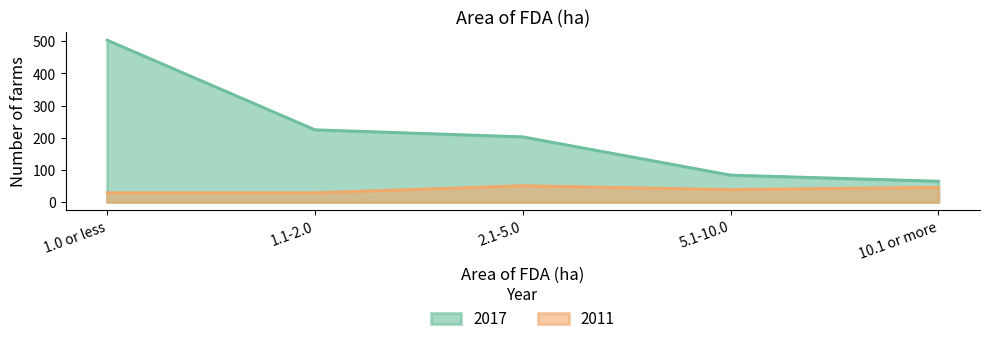

At which label is 2017 closest to 284?

1.1-2.0